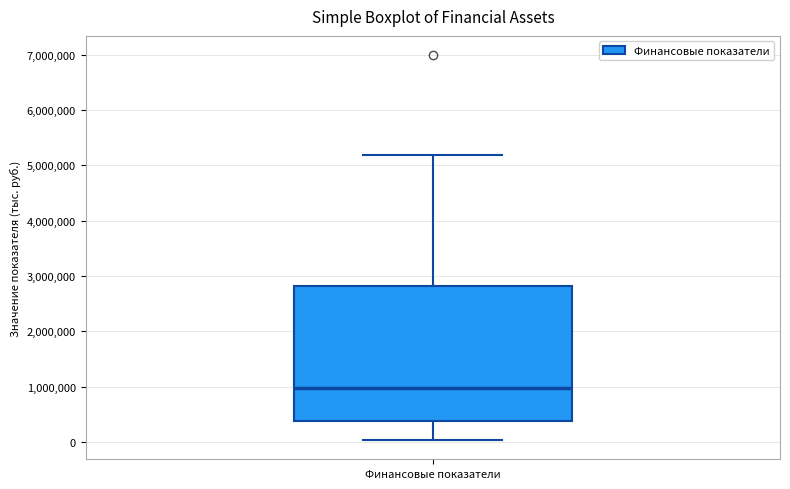

Read this box plot against the y-axis: the position of the median line, the range covered by the box, and the ends of both whiskers. The values are not printed on the chart, so give them approximately, as read against the axis.

median 1000000, box 400000 to 2800000, whiskers 0 to 5200000